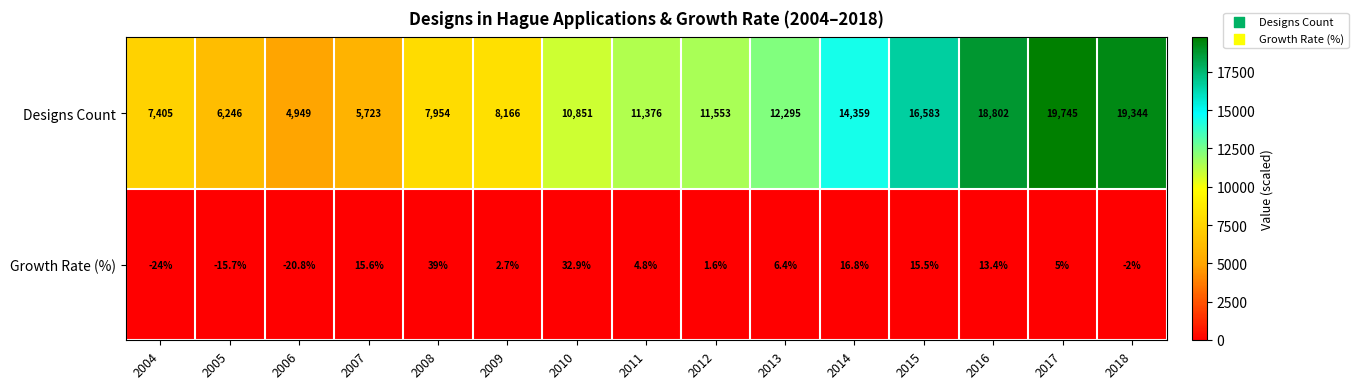

What is the average value of the Growth Rate (%) series?

6.1